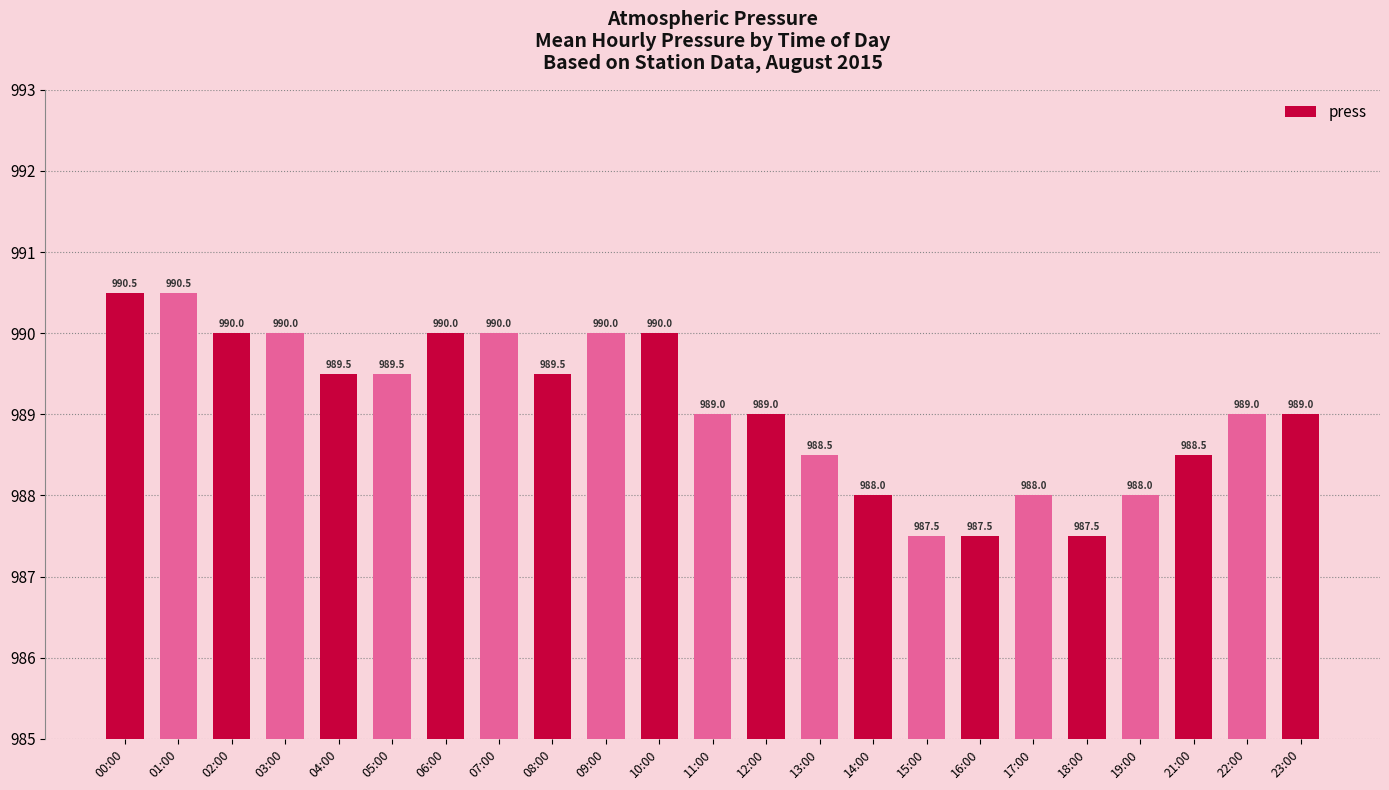

Between 11:00 and 17:00, which is larger?

11:00